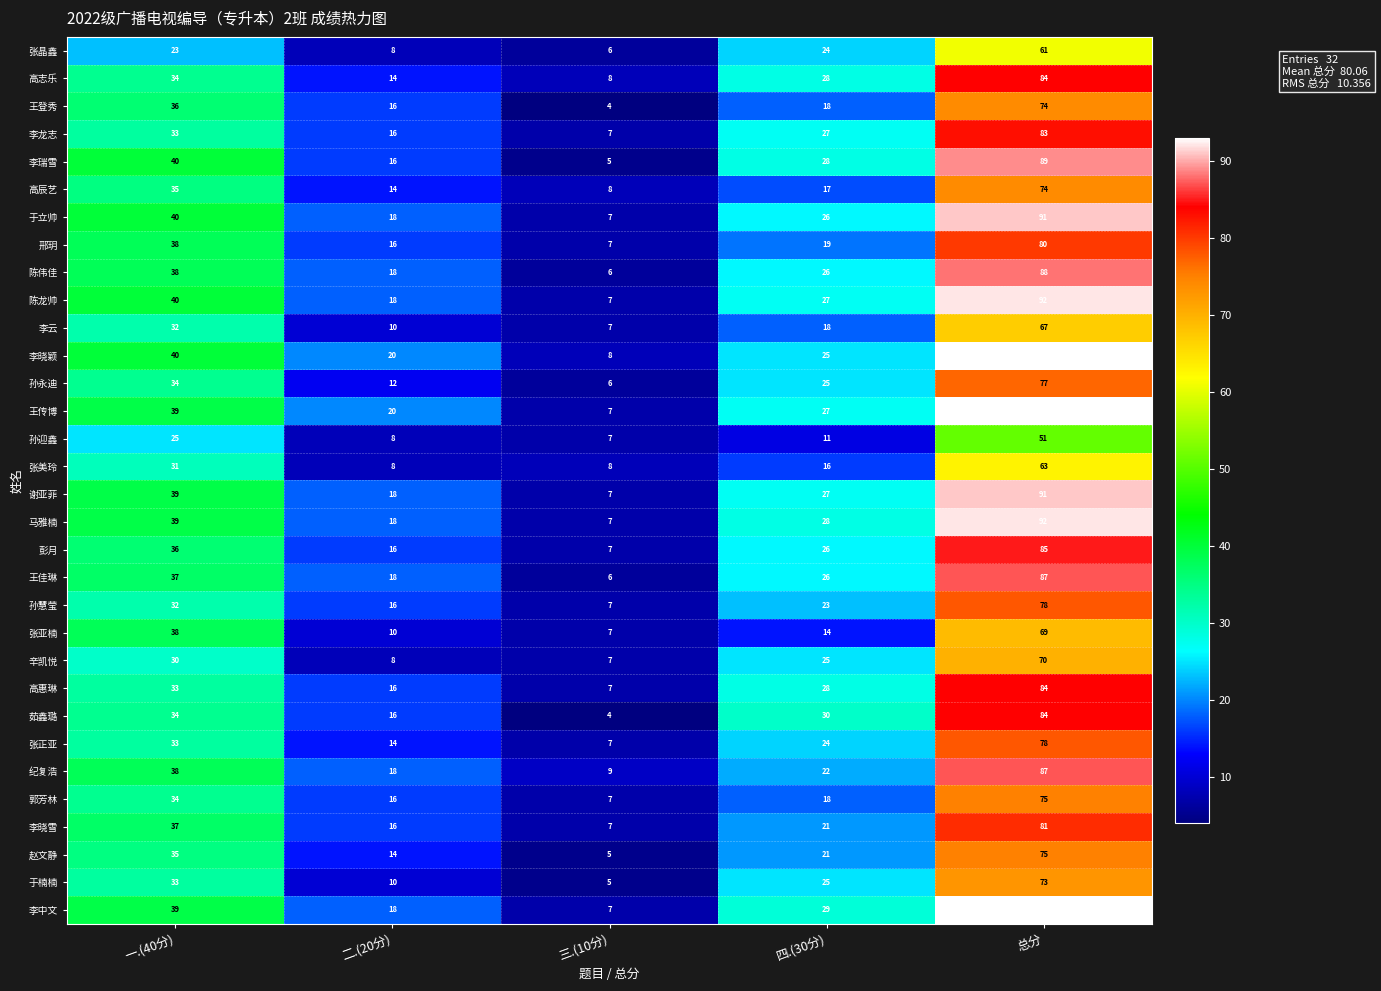

What is the greatest value displayed?

93